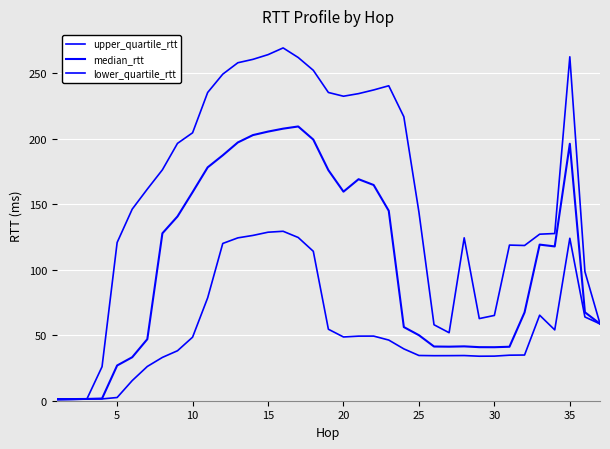

Which series has the largest total across all categories?

upper_quartile_rtt